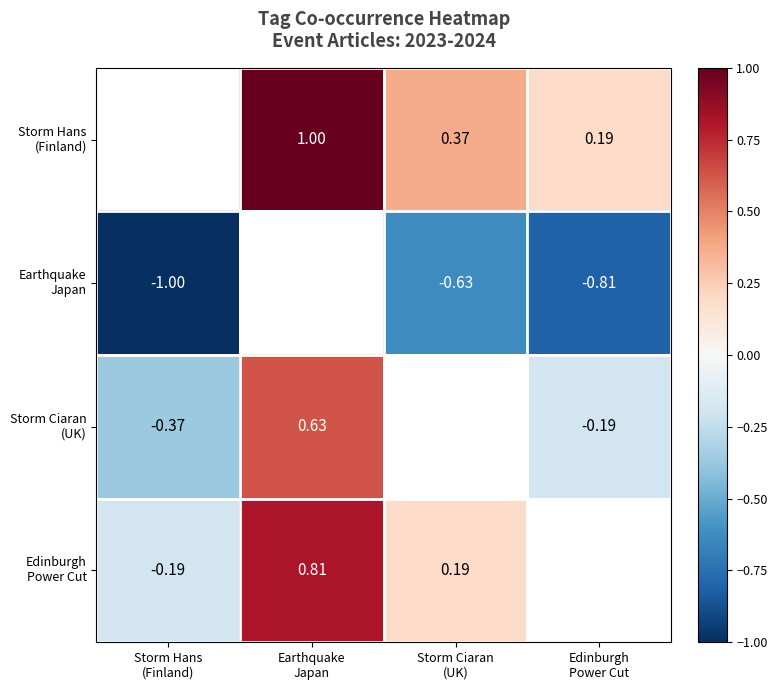

How many values in the Edinburgh Power Cut series are below 0?

1